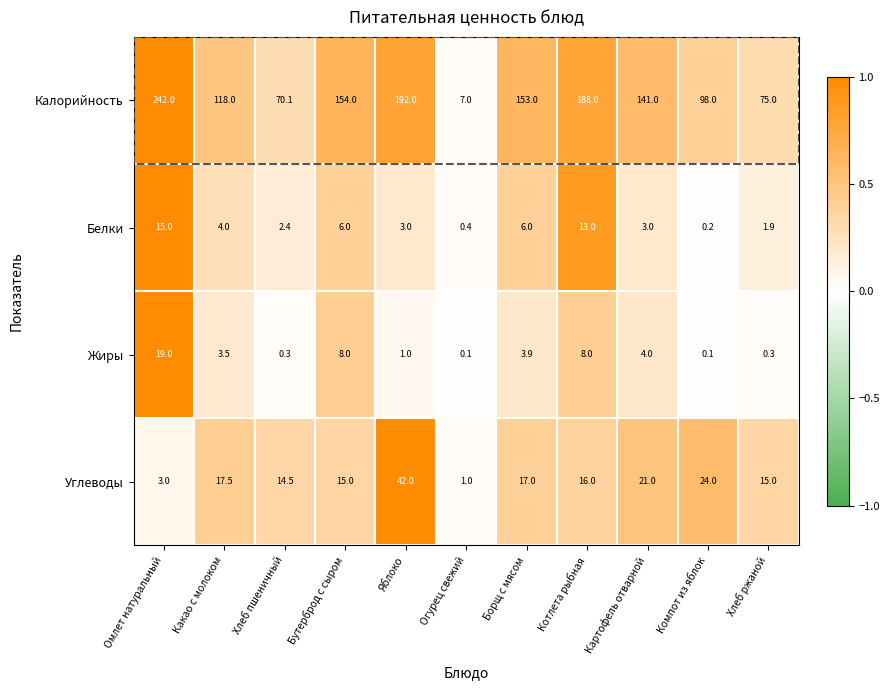

At Какао с молоком, list the series in order from largest to smallest.

Калорийность, Углеводы, Белки, Жиры